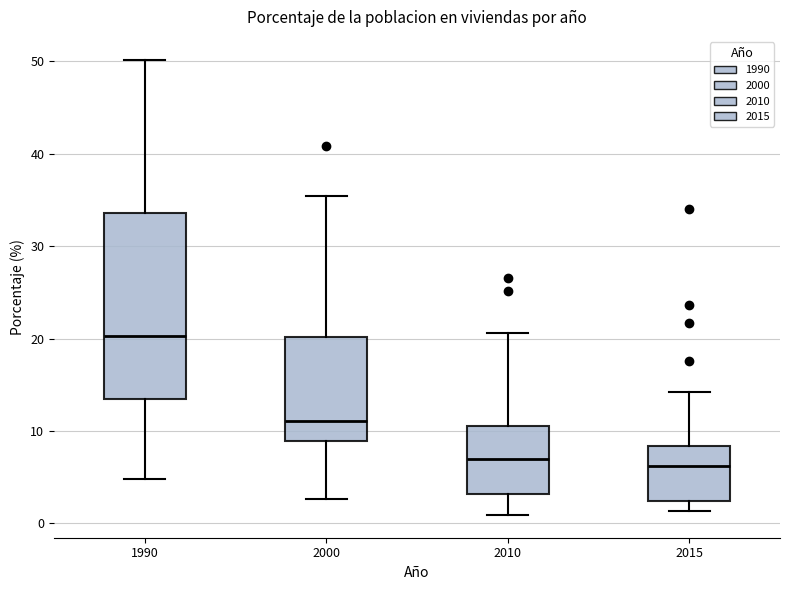

Reading left to right, read every box against the y-axis: the position of its median line, the range the box covers, and the ends of its whiskers. The values are not printed on the chart, so give them approximately, as read against the axis.

1990: median 20, box 13 to 34, whiskers 5 to 50
2000: median 11, box 9 to 20, whiskers 3 to 35
2010: median 7, box 3 to 11, whiskers 1 to 21
2015: median 6, box 2 to 8, whiskers 1 to 14